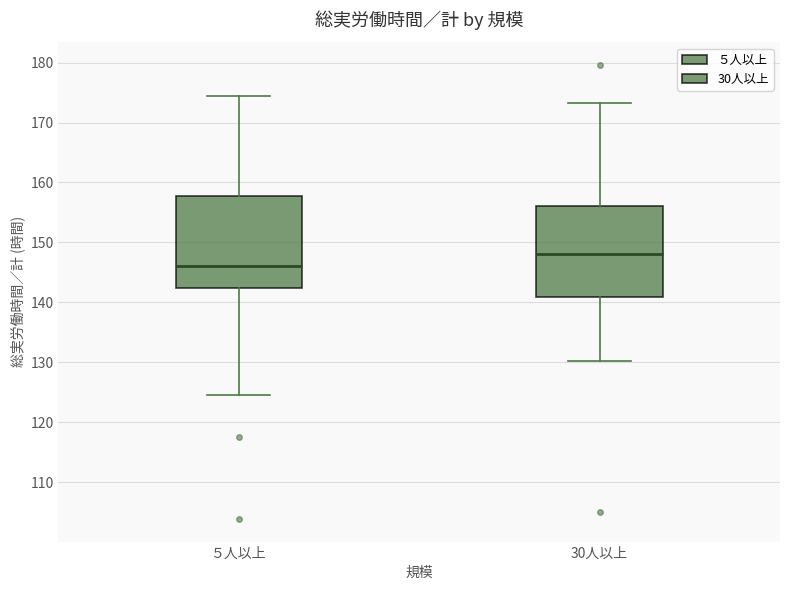

Which box's median line is the lowest?

５人以上